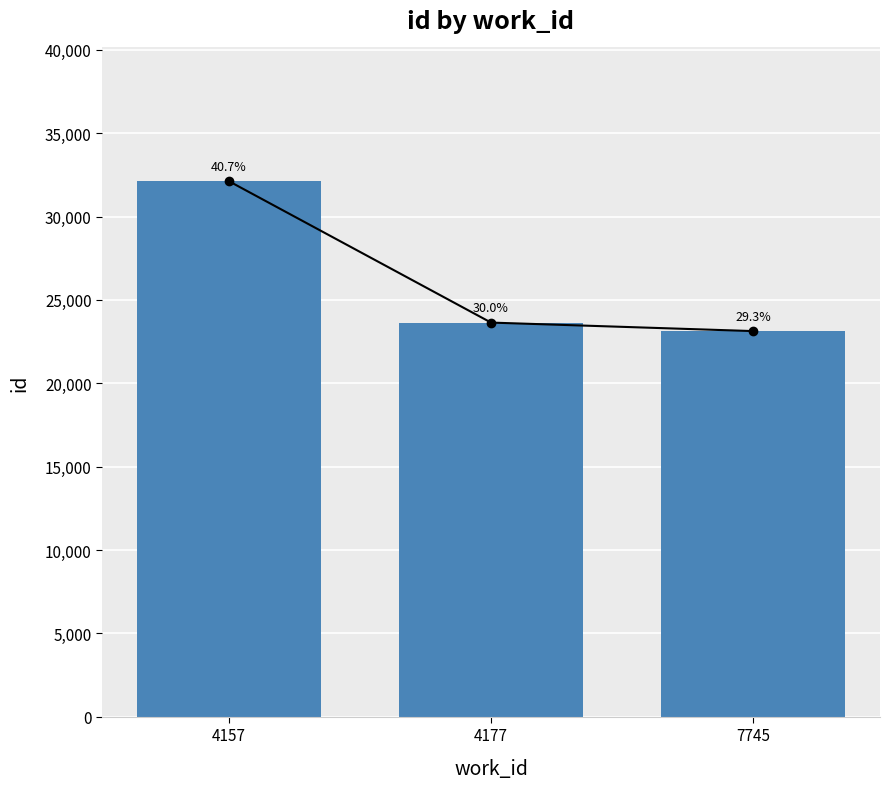

Read the value at 7745, to the nearest 50.

23150